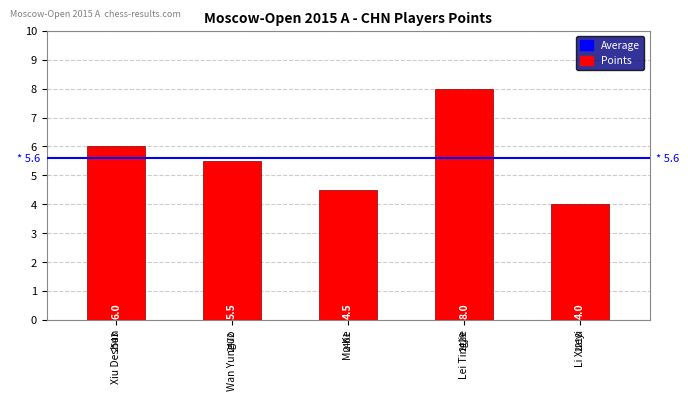

The value at Li Xueyi is 5.4. True or false?

False